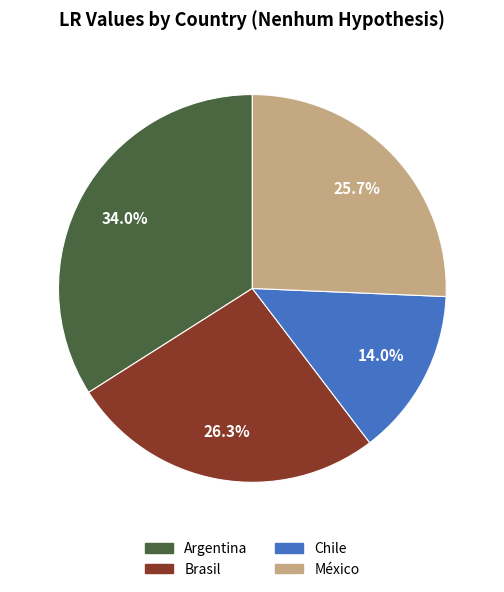

What percentage is the Argentina slice, to the nearest percent?

34%